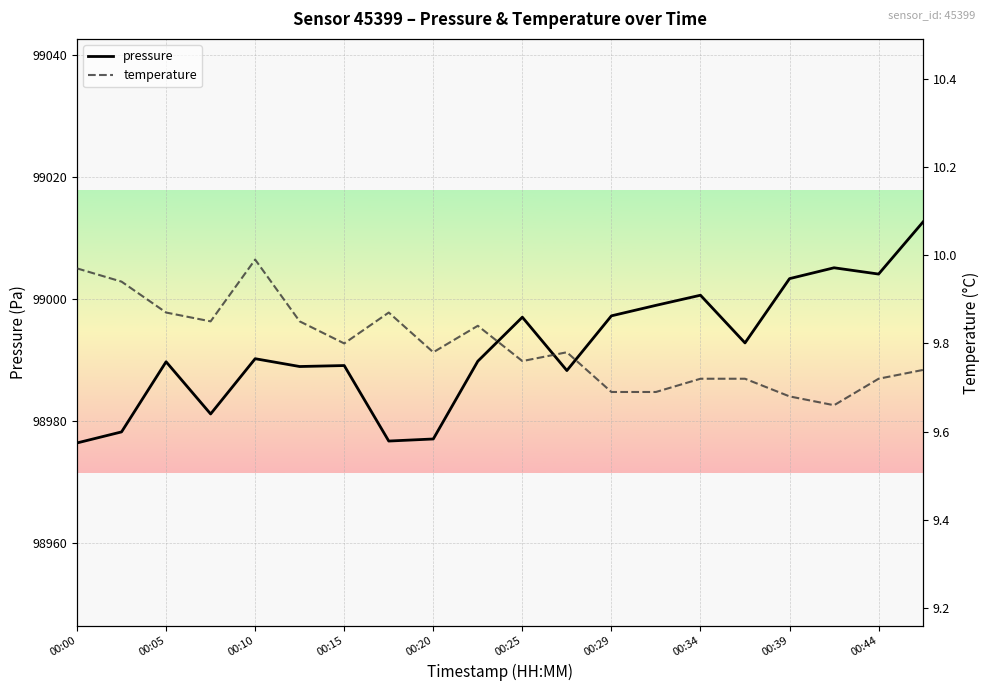

Is it true that pressure equals 98976.4 at 00:00?

True